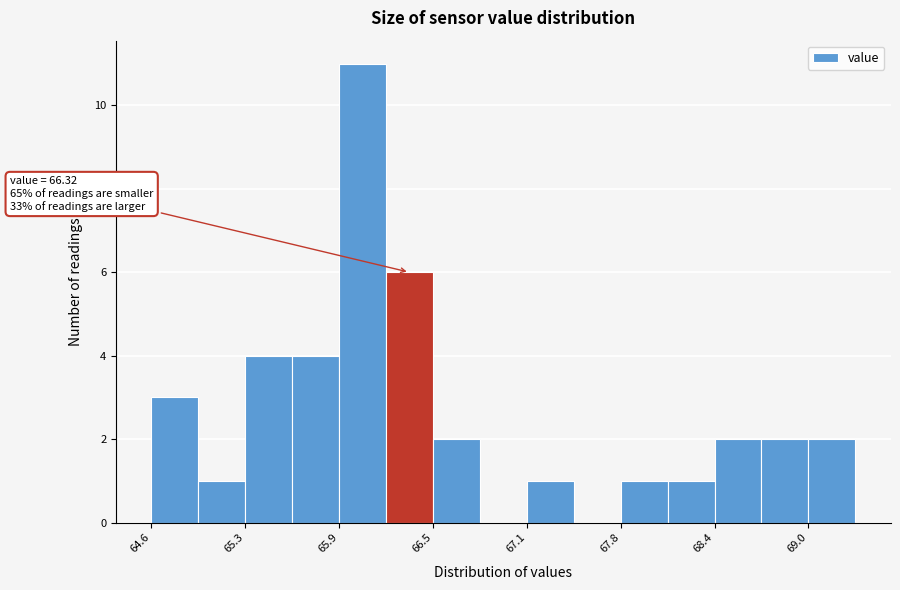

Read against the x-axis, roughly where is the centre of the tallest bar?

66.0